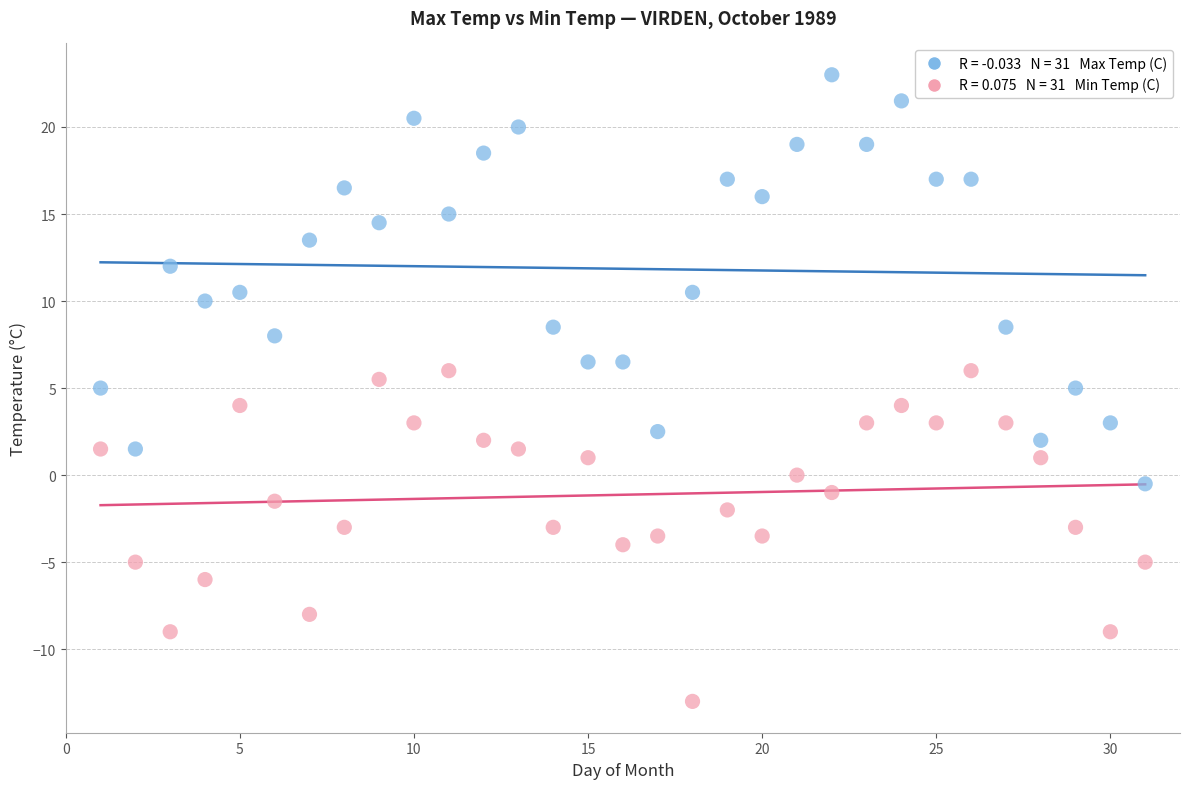

Across all data points, what is the range of X values (max minus min)?

30.0